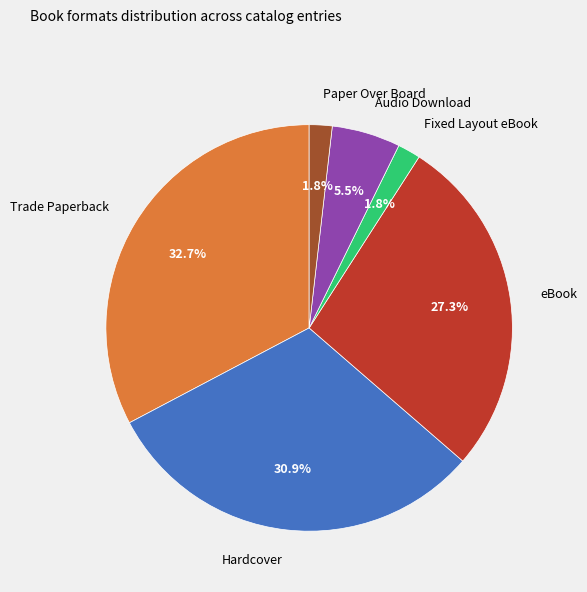

Approximately how many times larger is the value at Paper Over Board compared to eBook?

0.1